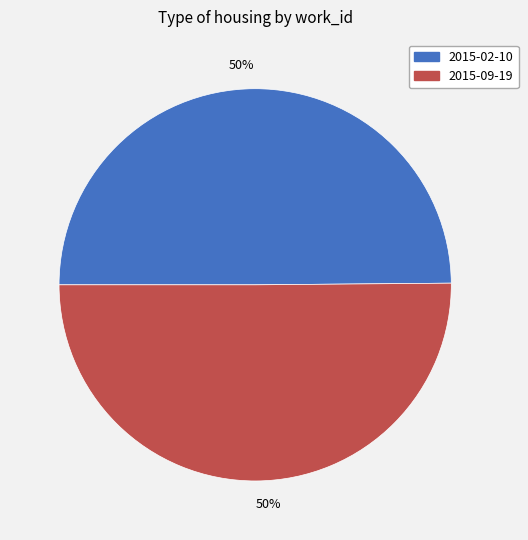

Count the number of slices in the pie.

2